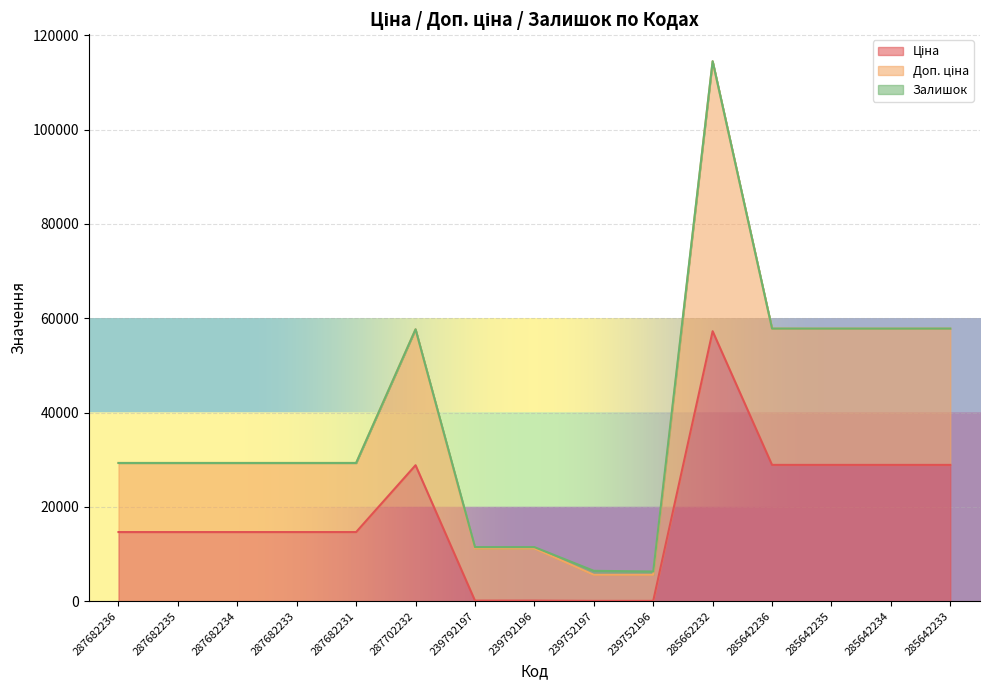

What is the smallest value displayed?

55.3